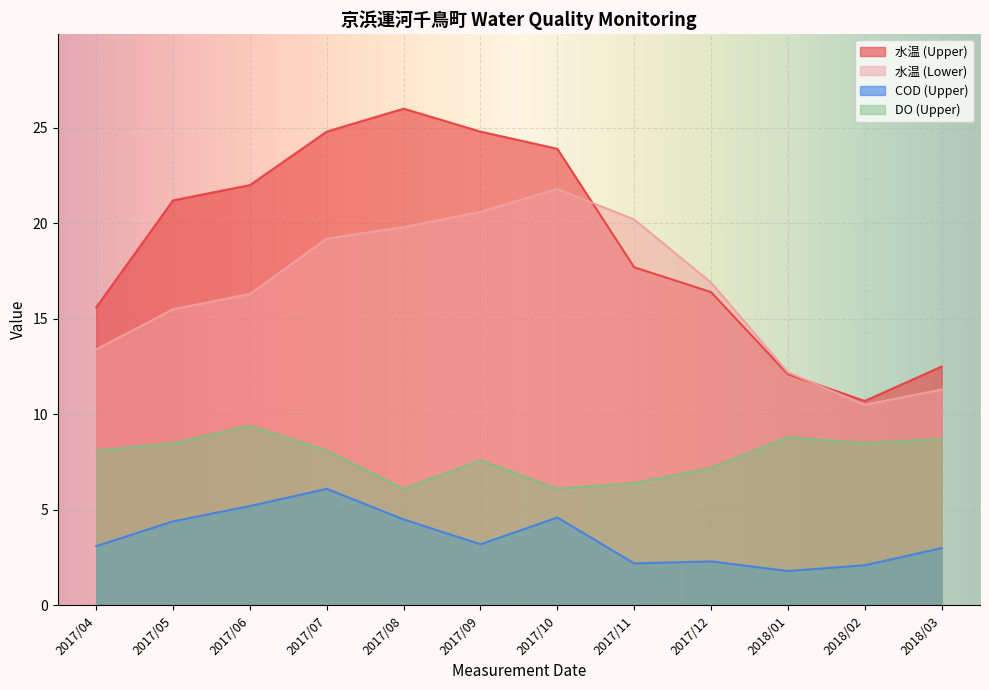

Which category has the highest value in the COD (Upper) series?

2017/07